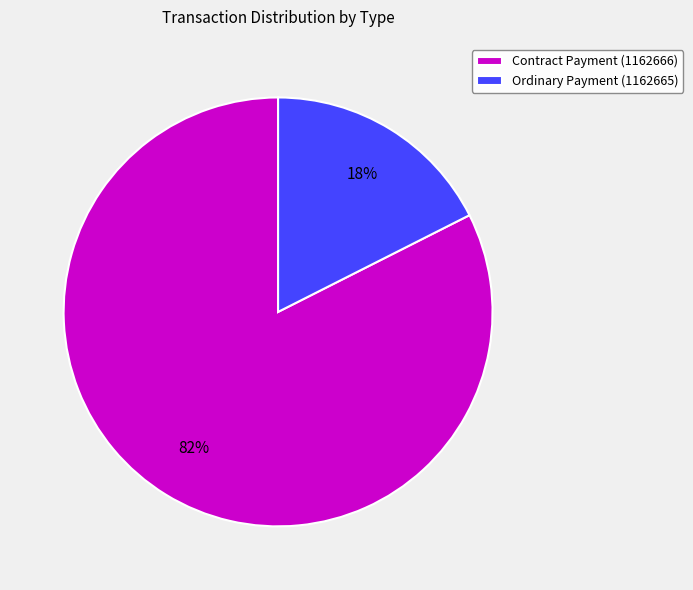

What percentage is the Contract Payment (1162666) slice, to the nearest percent?

82%